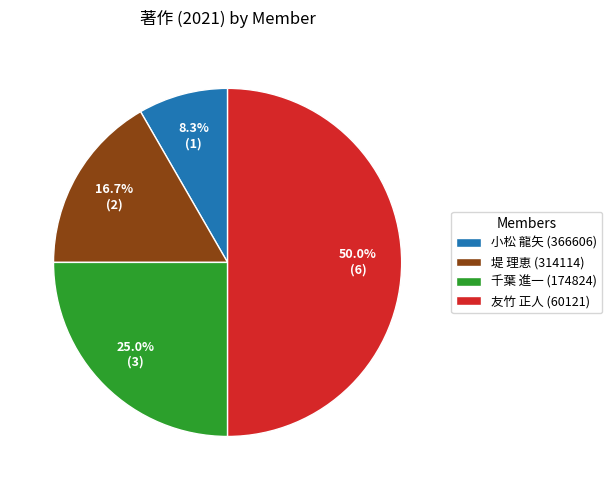

Rank the categories by value from lowest to highest.

小松 龍矢 (366606), 堤 理恵 (314114), 千葉 進一 (174824), 友竹 正人 (60121)